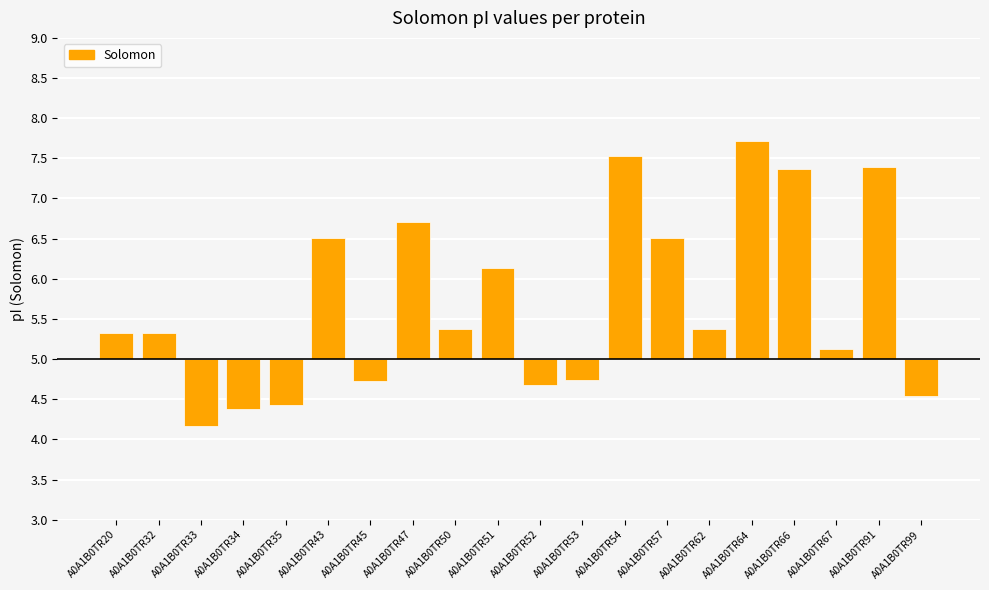

What is the value of the 12th bar from the left?

4.7